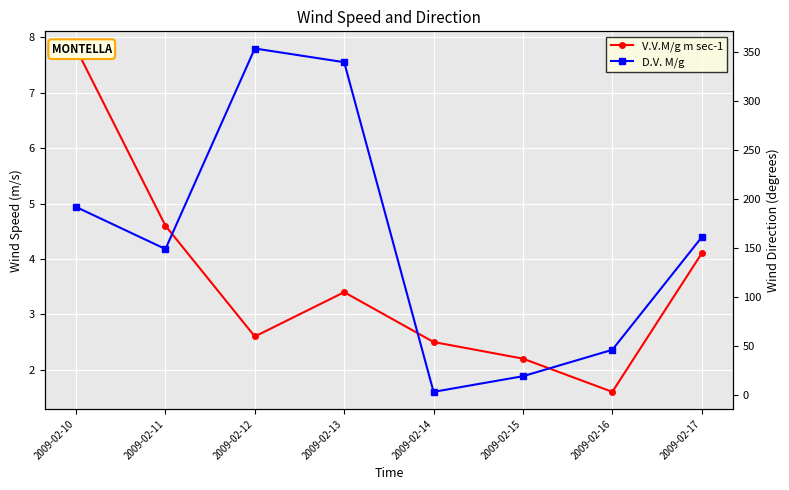

Reading left to right, transcribe all the data shown in this chart.

V.V.M/g m sec-1: 7.8	4.6	2.6	3.4	2.5	2.2	1.6	4.1
D.V. M/g: 192.0	149.0	354.0	340.0	3.0	19.0	46.0	161.0